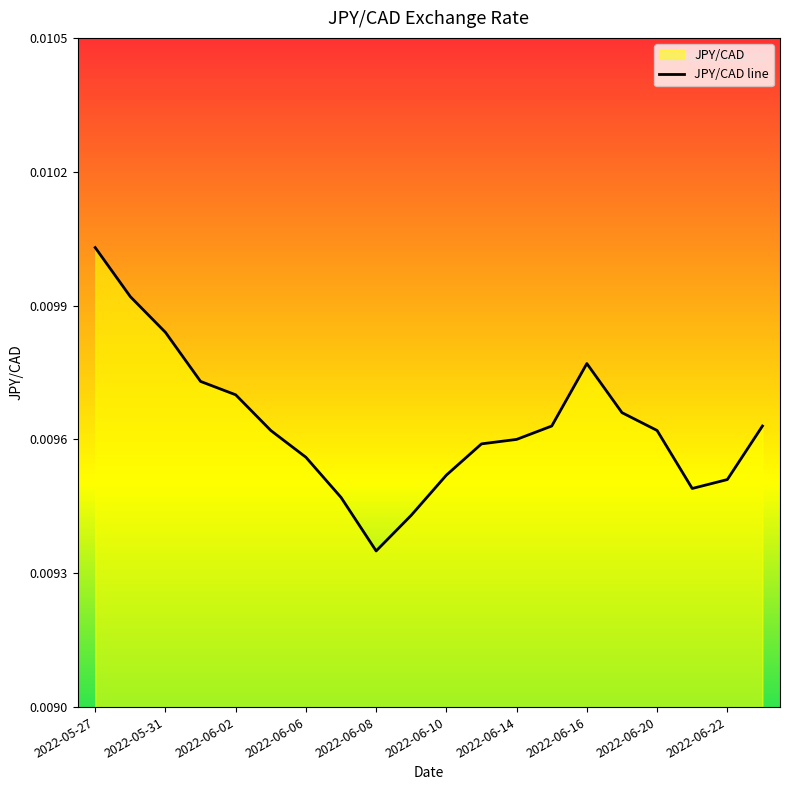

Which category has the highest value across all series?

2022-05-27